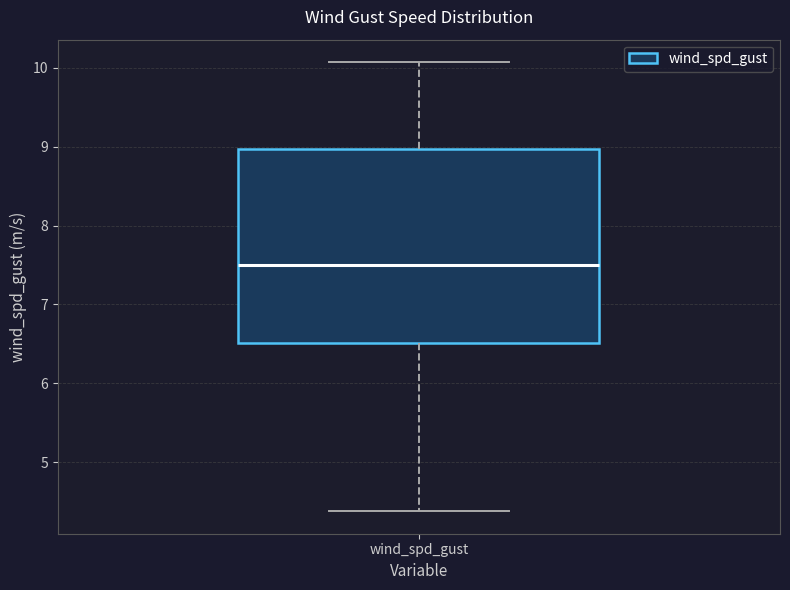

Where is the lower edge of the box for wind_spd_gust on the y-axis? The values are not printed on the chart, so give them approximately, as read against the axis.

6.5